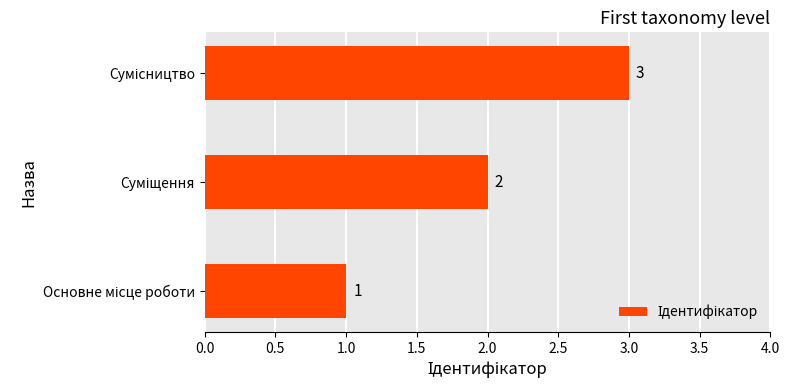

What is the maximum value shown in the chart?

3